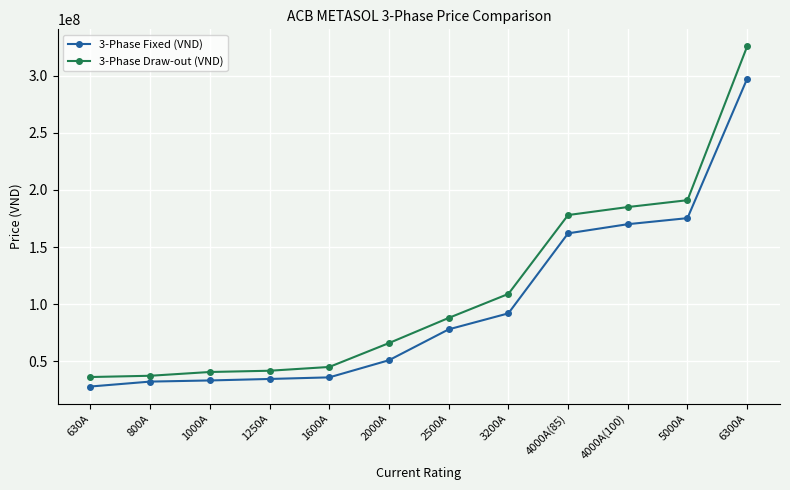

Is the value of 3-Phase Fixed (VND) at 6300A greater than the value of 3-Phase Draw-out (VND) at 1600A?

Yes